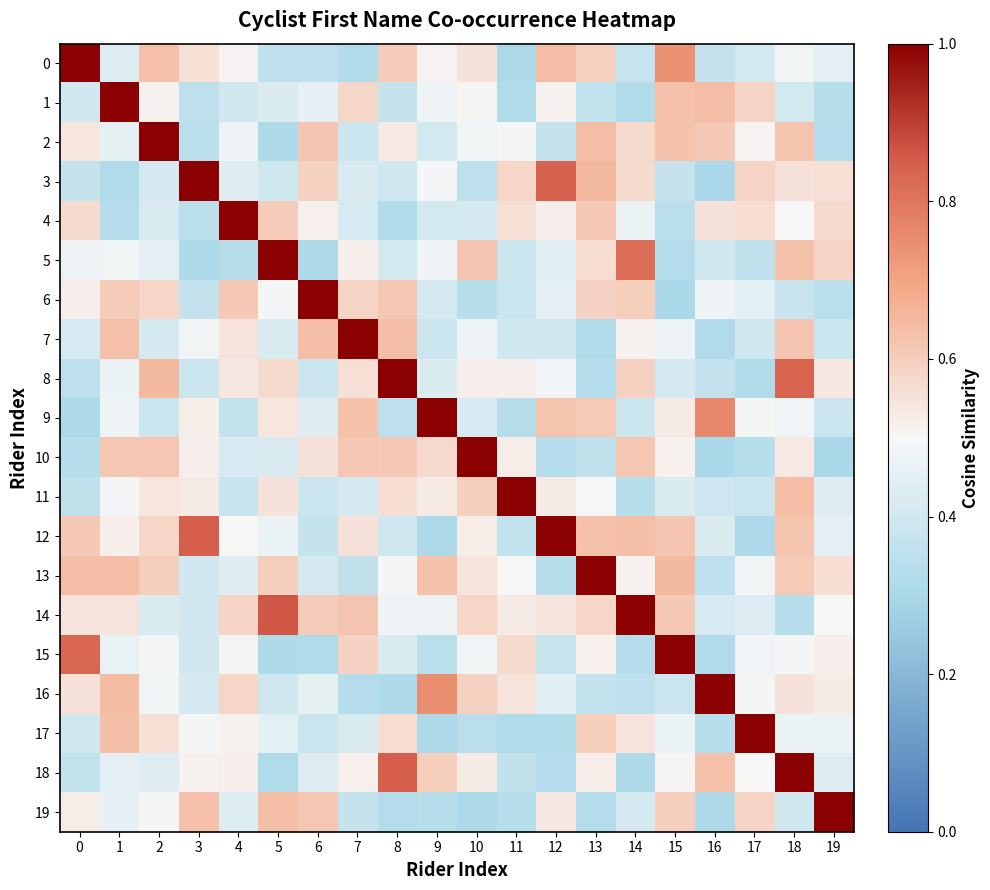

Reading left to right, extract all data points from this chart.

0: 0=1.0	1=0.4	2=0.6	3=0.6	4=0.5	5=0.4	6=0.4	7=0.3	8=0.6	9=0.5	10=0.5	11=0.3	12=0.6	13=0.6	14=0.4	15=0.7	16=0.4	17=0.4	18=0.5	19=0.5
1: 0=0.4	1=1.0	2=0.5	3=0.3	4=0.4	5=0.4	6=0.5	7=0.6	8=0.4	9=0.5	10=0.5	11=0.3	12=0.5	13=0.4	14=0.3	15=0.6	16=0.6	17=0.6	18=0.4	19=0.3
2: 0=0.5	1=0.5	2=1.0	3=0.3	4=0.5	5=0.3	6=0.6	7=0.4	8=0.5	9=0.4	10=0.5	11=0.5	12=0.4	13=0.6	14=0.6	15=0.6	16=0.6	17=0.5	18=0.6	19=0.3
3: 0=0.4	1=0.3	2=0.4	3=1.0	4=0.4	5=0.4	6=0.6	7=0.4	8=0.4	9=0.5	10=0.3	11=0.6	12=0.8	13=0.6	14=0.6	15=0.4	16=0.3	17=0.6	18=0.5	19=0.6
4: 0=0.6	1=0.3	2=0.4	3=0.3	4=1.0	5=0.6	6=0.5	7=0.4	8=0.3	9=0.4	10=0.4	11=0.6	12=0.5	13=0.6	14=0.5	15=0.3	16=0.5	17=0.6	18=0.5	19=0.6
5: 0=0.5	1=0.5	2=0.4	3=0.3	4=0.3	5=1.0	6=0.3	7=0.5	8=0.4	9=0.5	10=0.6	11=0.4	12=0.4	13=0.6	14=0.8	15=0.3	16=0.4	17=0.4	18=0.6	19=0.6
6: 0=0.5	1=0.6	2=0.6	3=0.4	4=0.6	5=0.5	6=1.0	7=0.6	8=0.6	9=0.4	10=0.3	11=0.4	12=0.4	13=0.6	14=0.6	15=0.3	16=0.5	17=0.4	18=0.4	19=0.3
7: 0=0.4	1=0.6	2=0.4	3=0.5	4=0.5	5=0.4	6=0.6	7=1.0	8=0.6	9=0.4	10=0.5	11=0.4	12=0.4	13=0.3	14=0.5	15=0.5	16=0.3	17=0.4	18=0.6	19=0.4
8: 0=0.4	1=0.5	2=0.6	3=0.4	4=0.5	5=0.6	6=0.4	7=0.6	8=1.0	9=0.4	10=0.5	11=0.5	12=0.5	13=0.3	14=0.6	15=0.4	16=0.4	17=0.3	18=0.8	19=0.5
9: 0=0.3	1=0.5	2=0.4	3=0.5	4=0.4	5=0.5	6=0.4	7=0.6	8=0.3	9=1.0	10=0.4	11=0.3	12=0.6	13=0.6	14=0.4	15=0.5	16=0.8	17=0.5	18=0.5	19=0.4
10: 0=0.3	1=0.6	2=0.6	3=0.5	4=0.4	5=0.4	6=0.6	7=0.6	8=0.6	9=0.6	10=1.0	11=0.5	12=0.3	13=0.4	14=0.6	15=0.5	16=0.3	17=0.3	18=0.5	19=0.3
11: 0=0.4	1=0.5	2=0.5	3=0.5	4=0.4	5=0.5	6=0.4	7=0.4	8=0.6	9=0.5	10=0.6	11=1.0	12=0.5	13=0.5	14=0.3	15=0.4	16=0.4	17=0.4	18=0.6	19=0.4
12: 0=0.6	1=0.5	2=0.6	3=0.8	4=0.5	5=0.5	6=0.4	7=0.6	8=0.4	9=0.3	10=0.5	11=0.4	12=1.0	13=0.6	14=0.6	15=0.6	16=0.4	17=0.3	18=0.6	19=0.4
13: 0=0.6	1=0.6	2=0.6	3=0.4	4=0.4	5=0.6	6=0.4	7=0.4	8=0.5	9=0.6	10=0.5	11=0.5	12=0.3	13=1.0	14=0.5	15=0.6	16=0.3	17=0.5	18=0.6	19=0.6
14: 0=0.5	1=0.5	2=0.4	3=0.4	4=0.6	5=0.9	6=0.6	7=0.6	8=0.5	9=0.5	10=0.6	11=0.5	12=0.5	13=0.6	14=1.0	15=0.6	16=0.4	17=0.4	18=0.3	19=0.5
15: 0=0.8	1=0.5	2=0.5	3=0.4	4=0.5	5=0.3	6=0.3	7=0.6	8=0.4	9=0.3	10=0.5	11=0.6	12=0.4	13=0.5	14=0.3	15=1.0	16=0.3	17=0.5	18=0.5	19=0.5
16: 0=0.6	1=0.6	2=0.5	3=0.4	4=0.6	5=0.4	6=0.5	7=0.3	8=0.3	9=0.7	10=0.6	11=0.5	12=0.4	13=0.4	14=0.4	15=0.4	16=1.0	17=0.5	18=0.6	19=0.5
17: 0=0.4	1=0.6	2=0.6	3=0.5	4=0.5	5=0.4	6=0.4	7=0.4	8=0.6	9=0.3	10=0.3	11=0.3	12=0.3	13=0.6	14=0.5	15=0.5	16=0.3	17=1.0	18=0.5	19=0.5
18: 0=0.4	1=0.5	2=0.4	3=0.5	4=0.5	5=0.3	6=0.4	7=0.5	8=0.8	9=0.6	10=0.5	11=0.4	12=0.3	13=0.5	14=0.3	15=0.5	16=0.6	17=0.5	18=1.0	19=0.4
19: 0=0.5	1=0.5	2=0.5	3=0.6	4=0.4	5=0.6	6=0.6	7=0.4	8=0.3	9=0.3	10=0.3	11=0.3	12=0.5	13=0.3	14=0.4	15=0.6	16=0.3	17=0.6	18=0.4	19=1.0